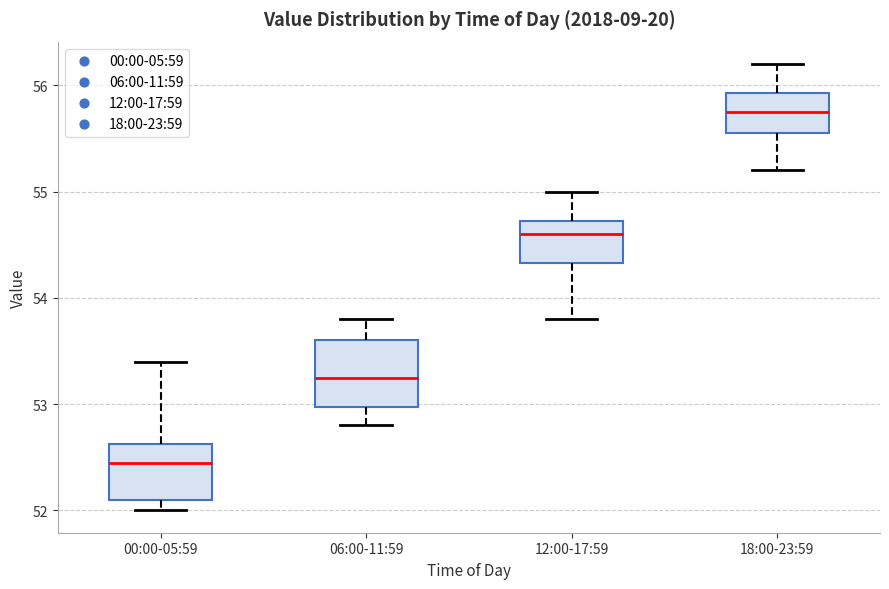

Reading left to right, read every box against the y-axis: the position of its median line, the range the box covers, and the ends of its whiskers. The values are not printed on the chart, so give them approximately, as read against the axis.

00:00-05:59: median 52.5, box 52.1 to 52.6, whiskers 52.0 to 53.4
06:00-11:59: median 53.3, box 53.0 to 53.6, whiskers 52.8 to 53.8
12:00-17:59: median 54.6, box 54.3 to 54.7, whiskers 53.8 to 55.0
18:00-23:59: median 55.8, box 55.6 to 55.9, whiskers 55.2 to 56.2